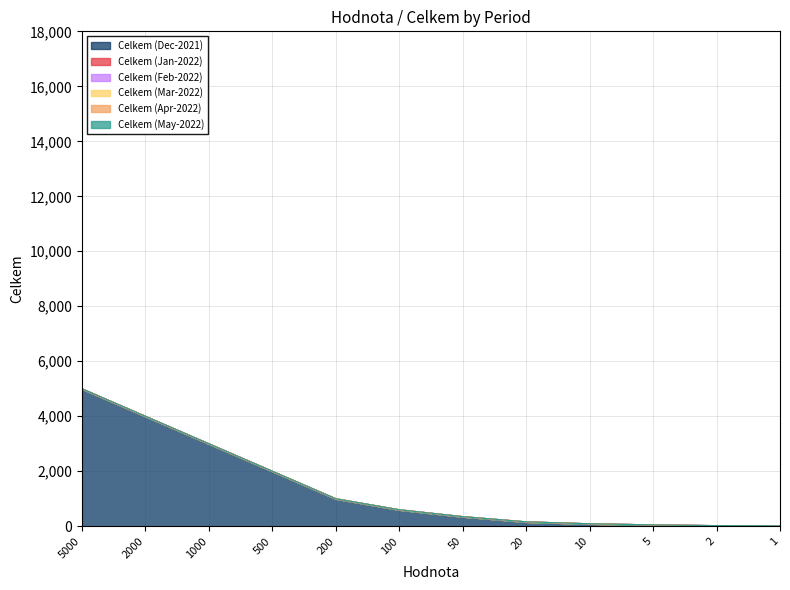

How many data points in Celkem (Dec-2021) are less than 600?

6